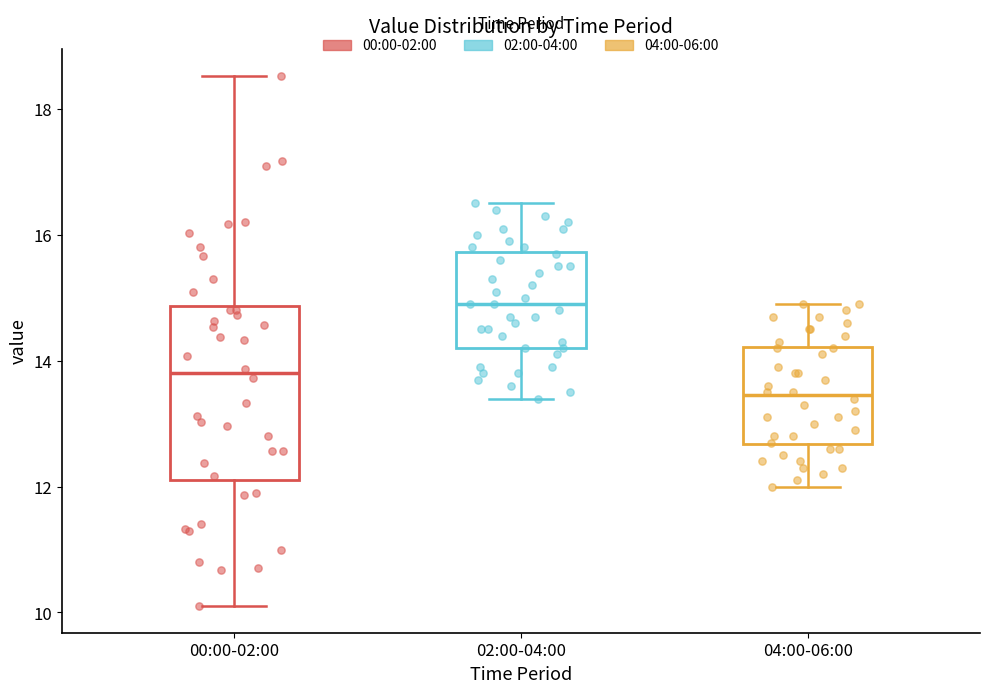

Reading left to right, read every box against the y-axis: the position of its median line, the range the box covers, and the ends of its whiskers. The values are not printed on the chart, so give them approximately, as read against the axis.

00:00-02:00: median 13.8, box 12.2 to 14.8, whiskers 10.2 to 18.6
02:00-04:00: median 15.0, box 14.2 to 15.8, whiskers 13.4 to 16.6
04:00-06:00: median 13.4, box 12.6 to 14.2, whiskers 12.0 to 15.0